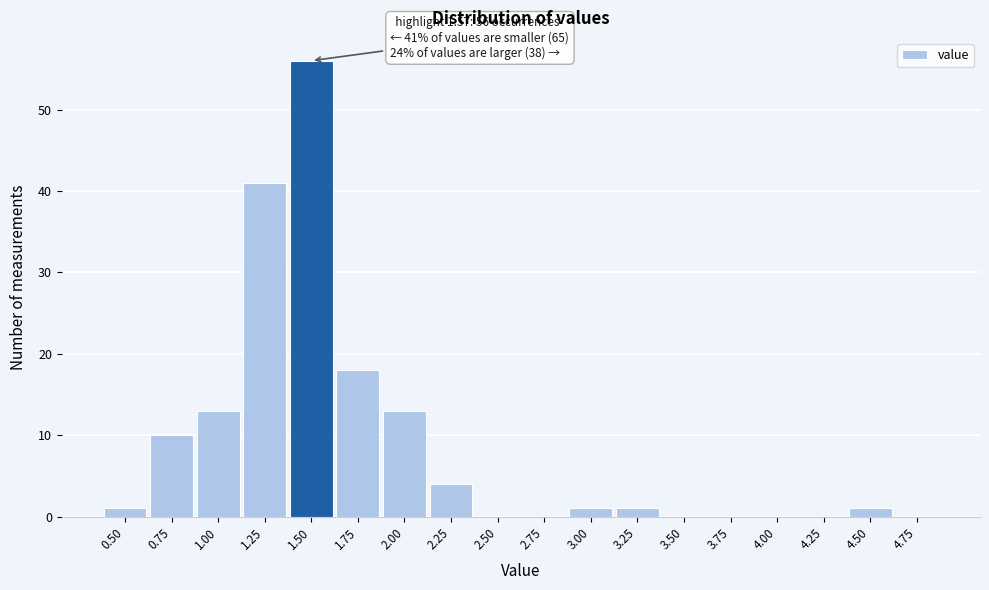

Reading left to right, transcribe all the data shown in this chart.

0.50=1	0.75=10	1.00=13	1.25=41	1.50=56	1.75=18	2.00=13	2.25=4	2.50=0	2.75=0	3.00=1	3.25=1	3.50=0	3.75=0	4.00=0	4.25=0	4.50=1	4.75=0